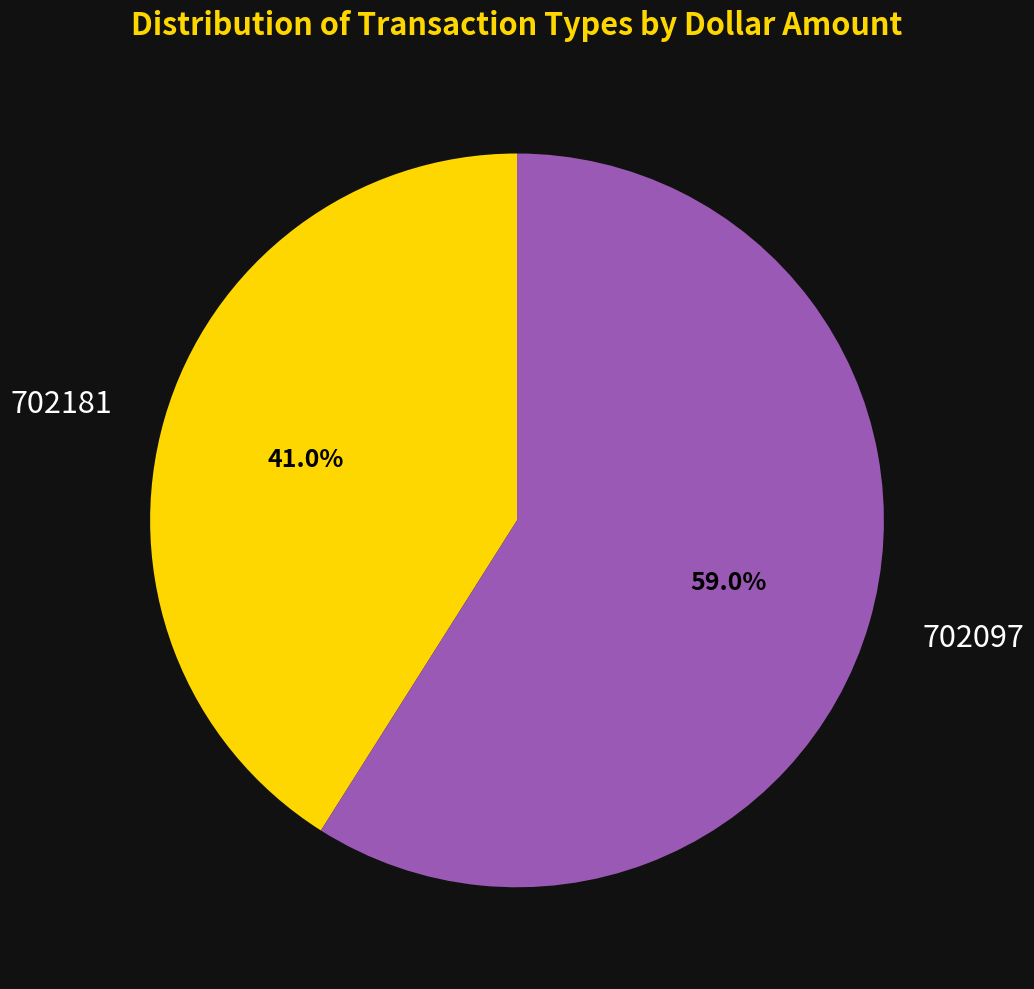

Which slice is the largest?

702097